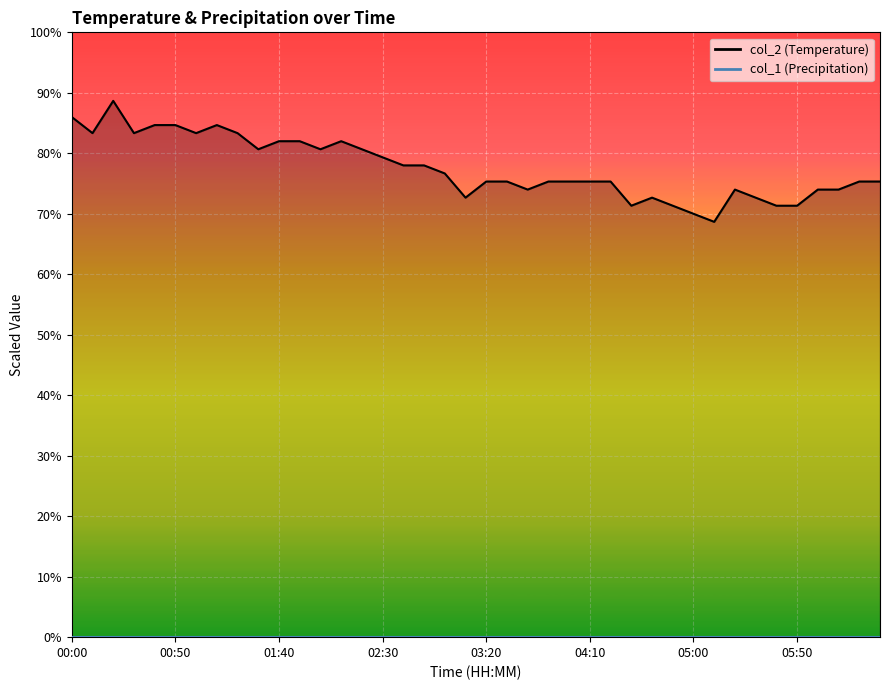

What is the change in value from 01:40 to 03:50?

-6.7